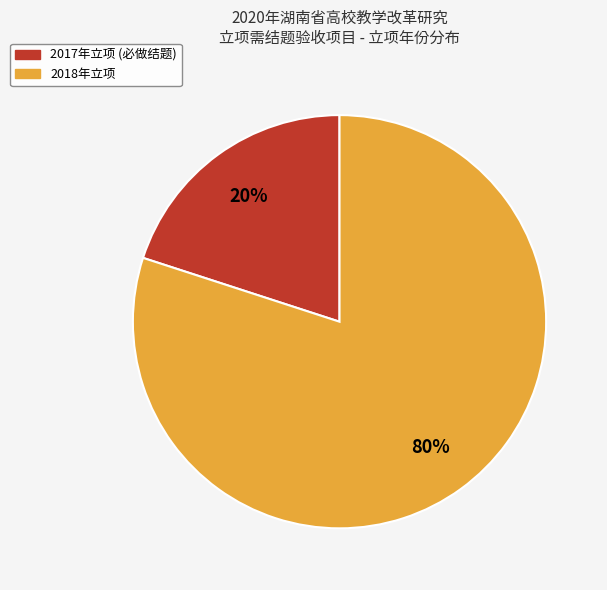

Count the number of slices in the pie.

2